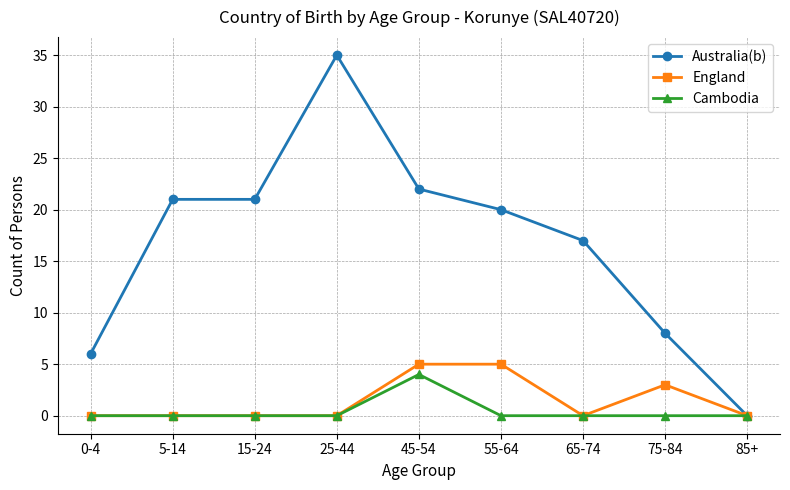

What position from the left is 5-14?

2